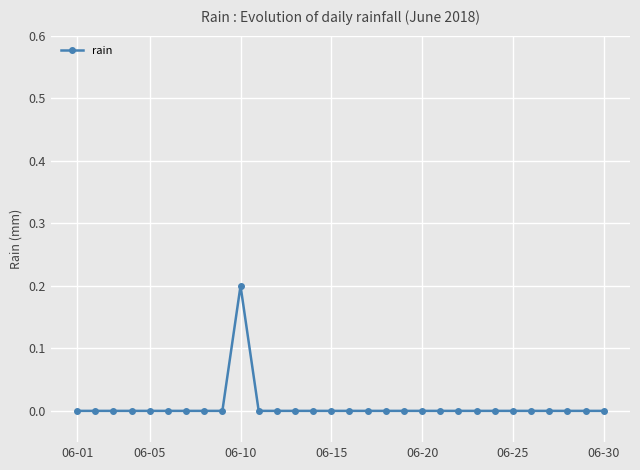

True or false: the data has more than 0 interior local peaks.

True